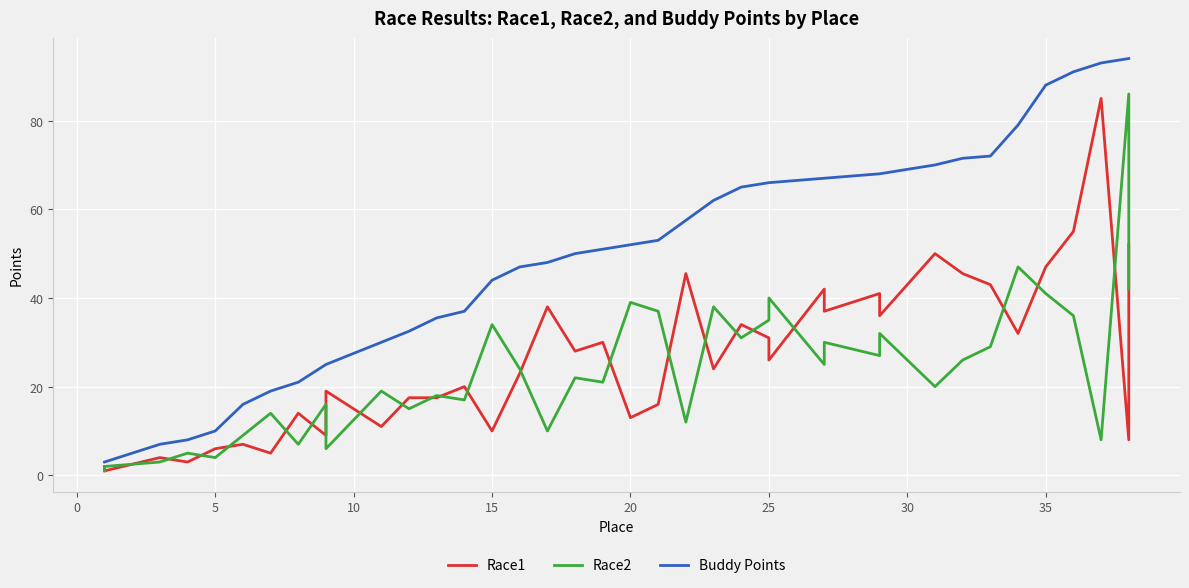

Is this an area chart (filled region under the line)?

No